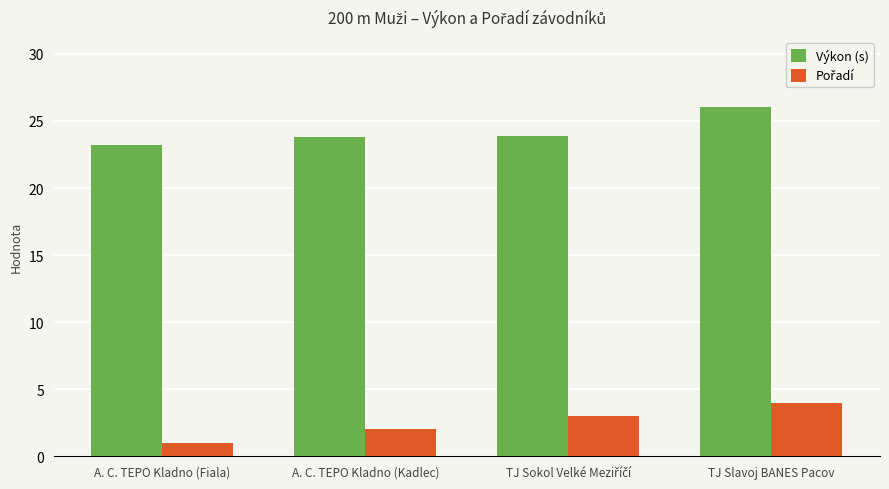

At which category is the sum across all series the highest?

TJ Slavoj BANES Pacov